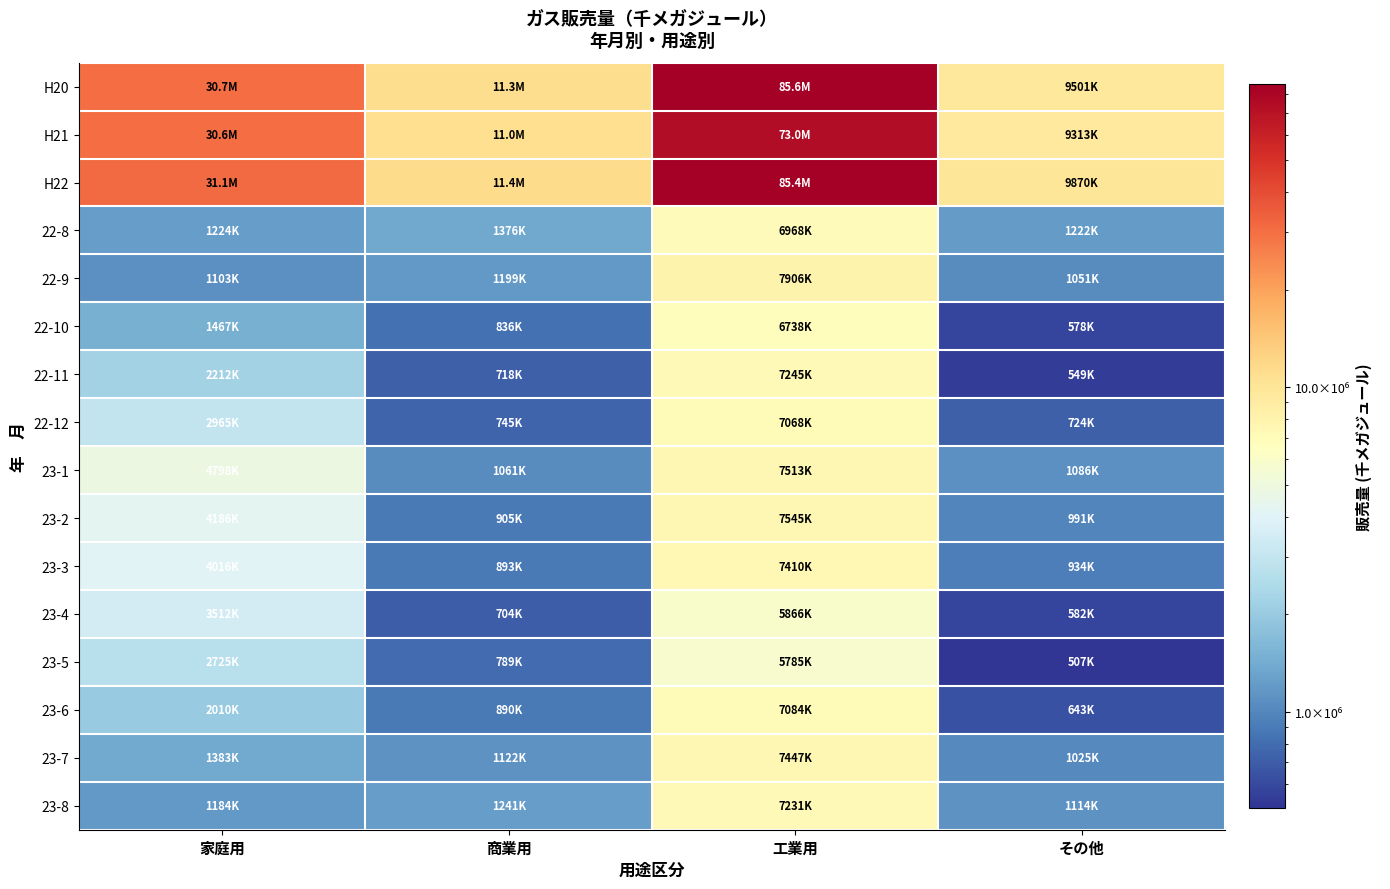

Which has a higher value, 工業用 or 家庭用?

工業用